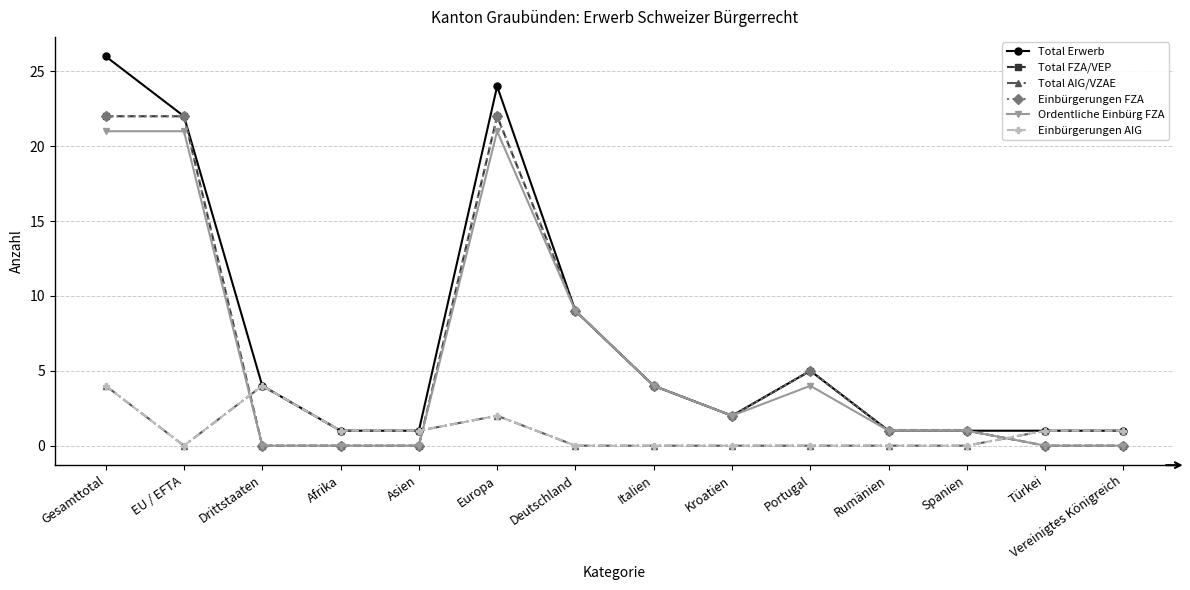

Does the chart have visible grid lines?

Yes